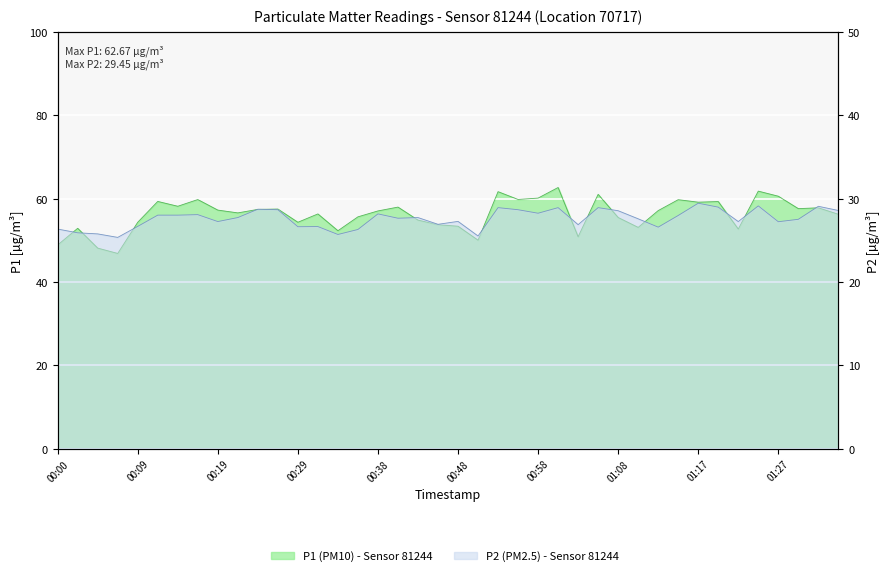

What position from the left is 01:00?

26